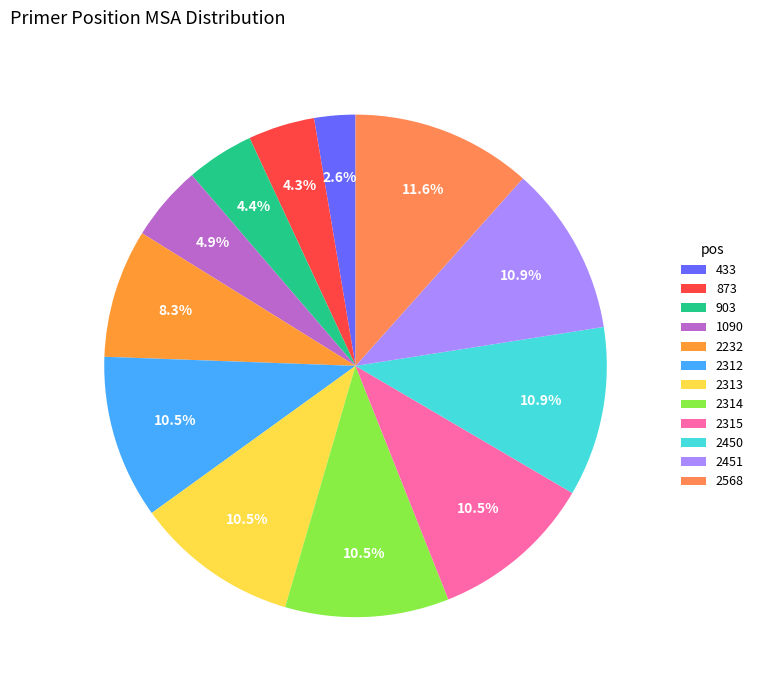

To the nearest percent, what is the average slice percentage?

8%